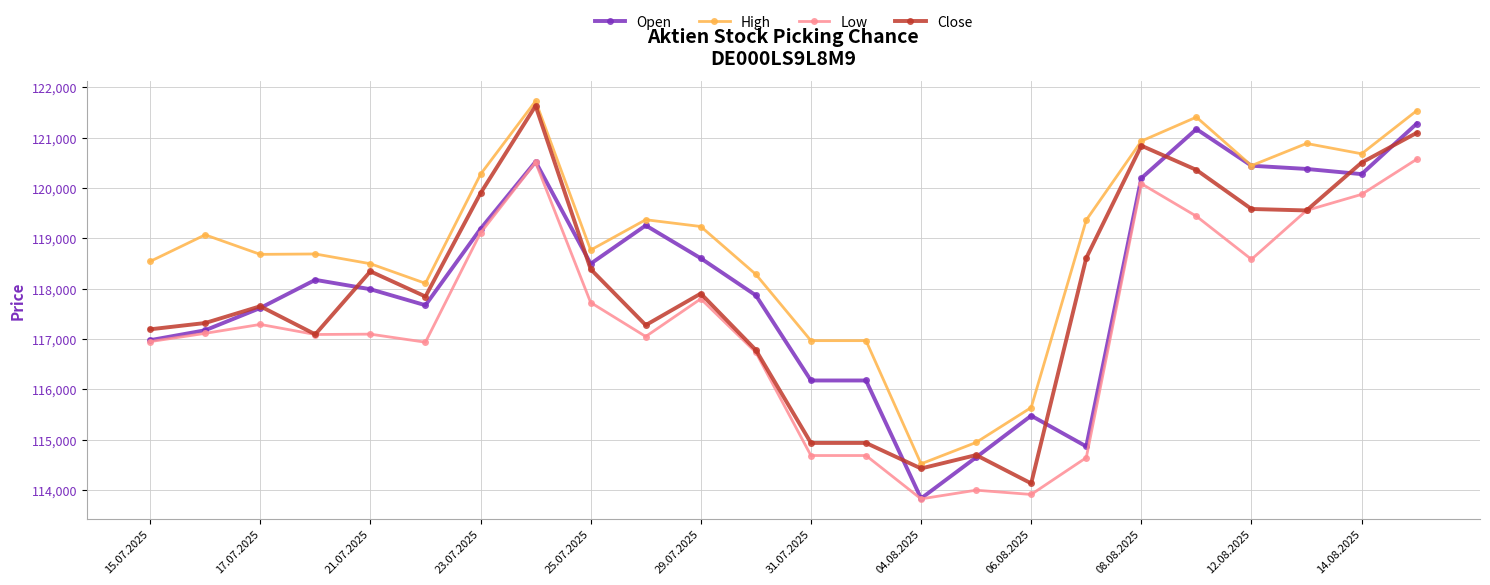

What is the value of the Open point at the 4th from the left?

118176